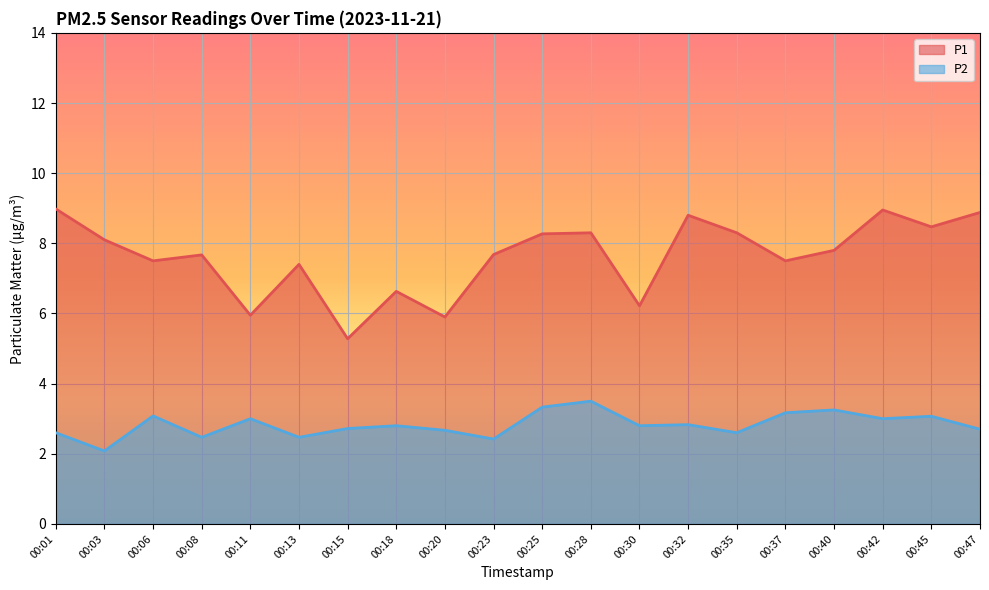

What is the lowest value of the P1 series?

5.3